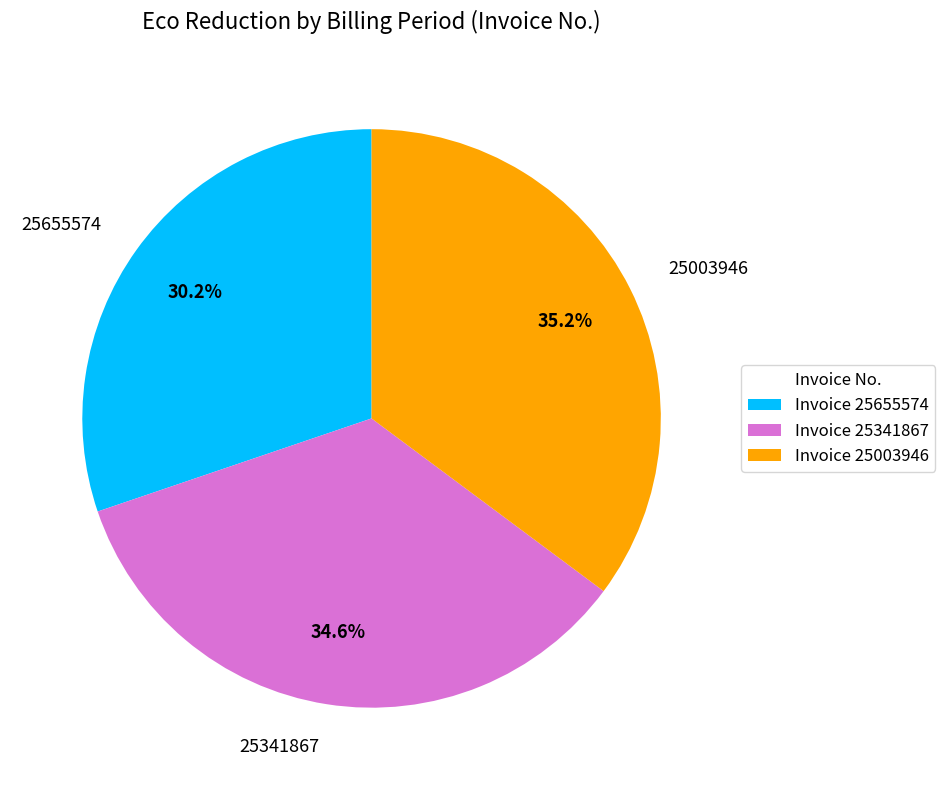

How many slices are in this pie chart?

3